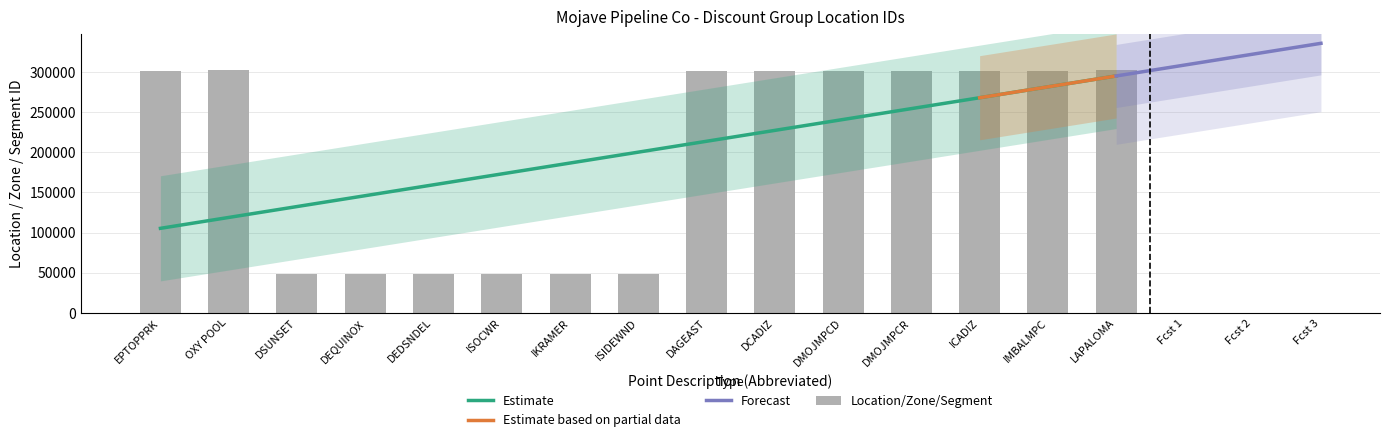

Reading right to left, extract all data points from this chart.

302144	301635	301377	300936	300935	300794	300755	48880	48879	48878	47845	47844	47843	302232	301248